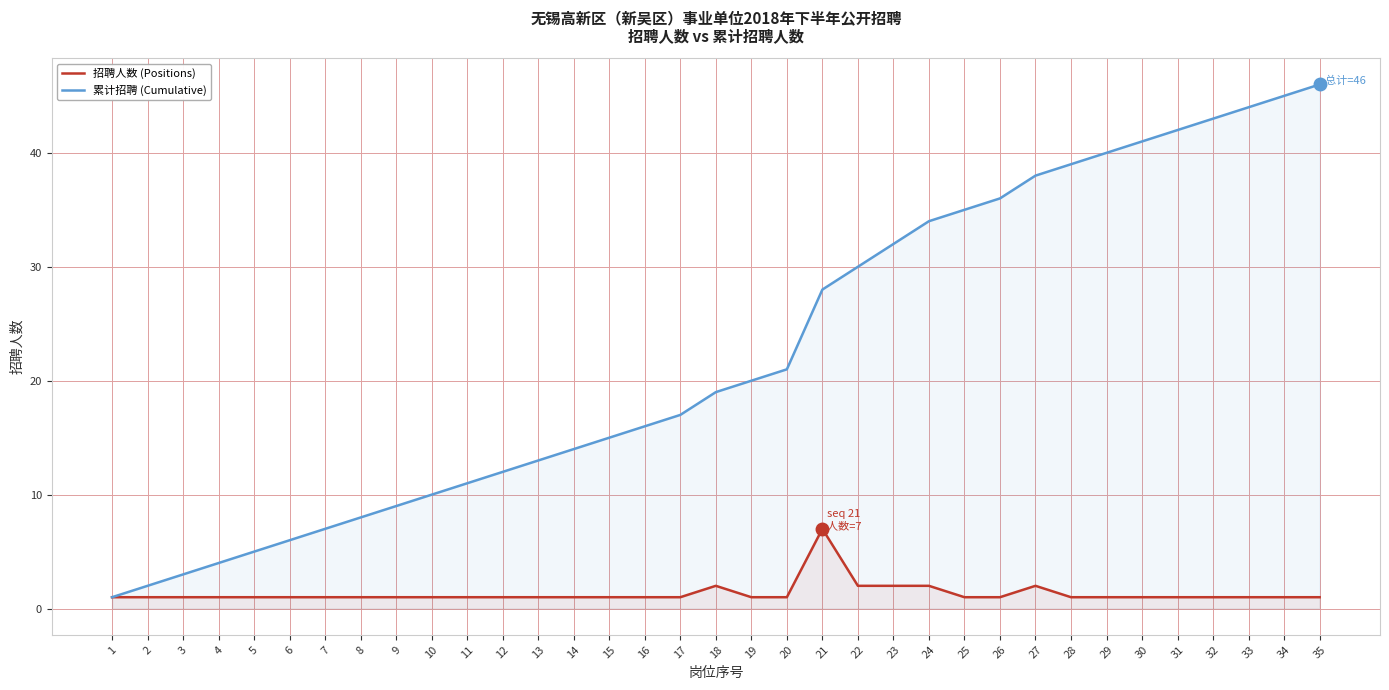

How many lines are shown in the chart?

2